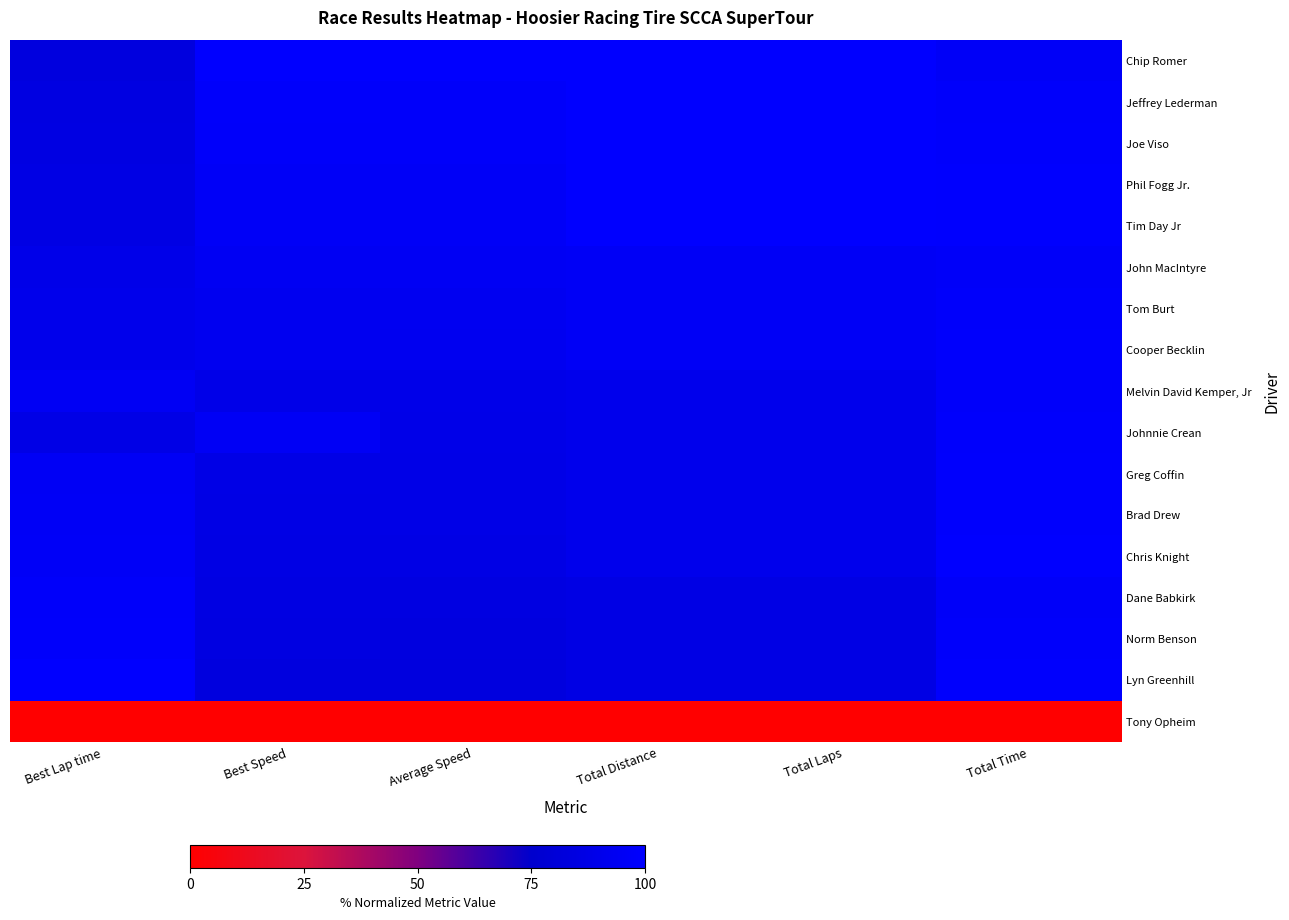

What is the total value across all series at Total Time?

15.7